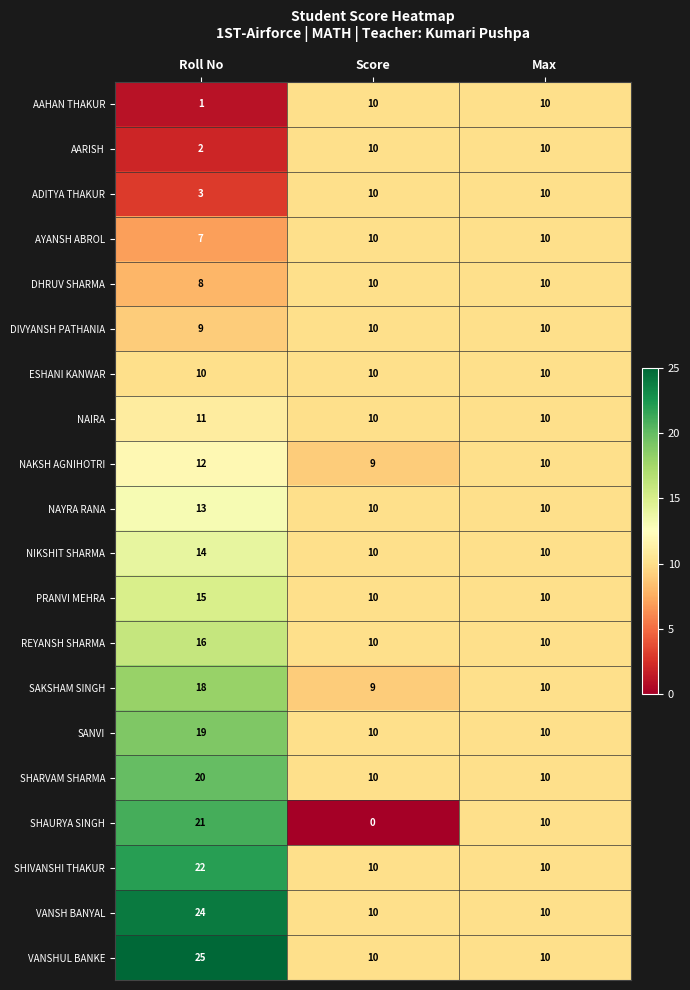

Rank the categories by SHAURYA SINGH value from lowest to highest.

Score, Max, Roll No